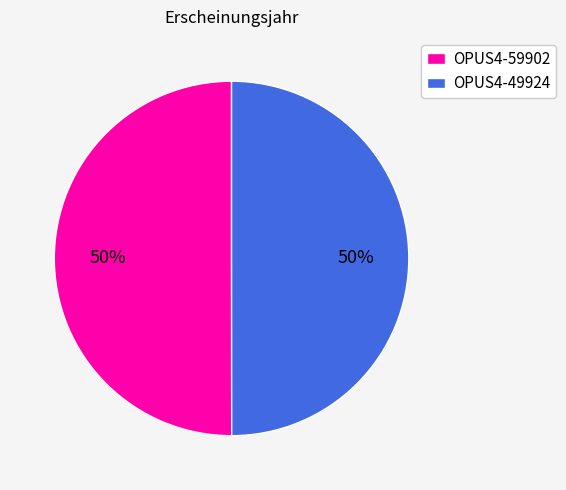

The OPUS4-59902 slice represents 50% of the pie. True or false?

True